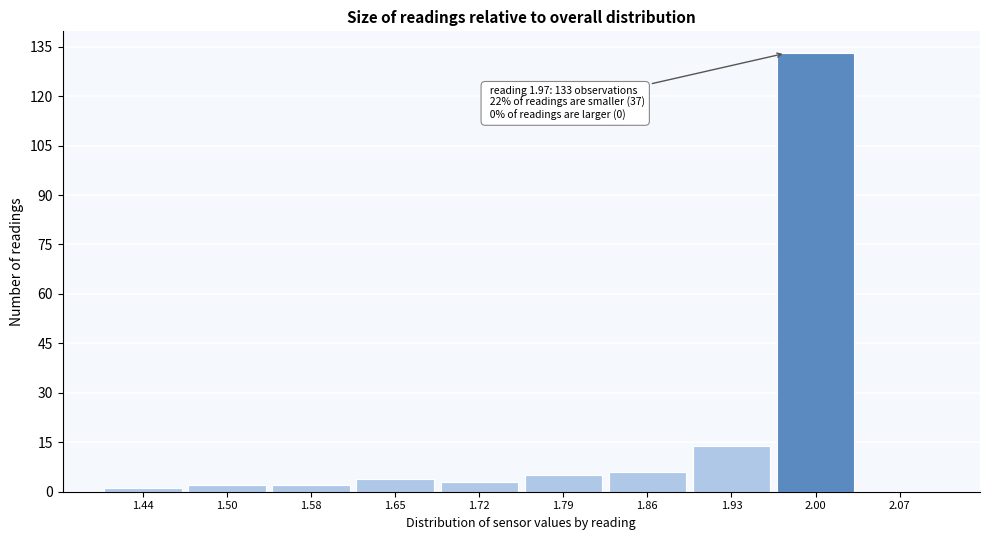

Over which range of the x-axis is the bar tallest?

1.96 to 2.03